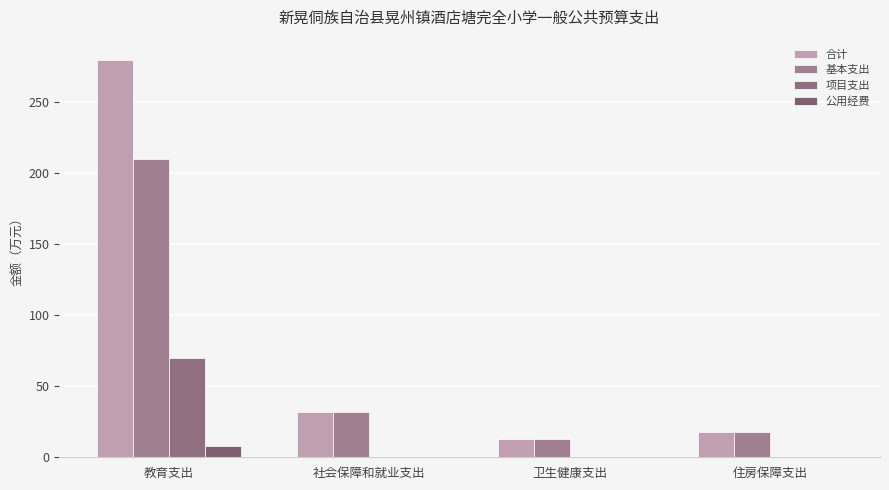

Reading right to left, transcribe all the data shown in this chart.

合计: 住房保障支出=18.1	卫生健康支出=12.8	社会保障和就业支出=32.0	教育支出=279.9
基本支出: 住房保障支出=18.1	卫生健康支出=12.8	社会保障和就业支出=32.0	教育支出=210.0
项目支出: 住房保障支出=0.0	卫生健康支出=0.0	社会保障和就业支出=0.0	教育支出=69.9
公用经费: 住房保障支出=0.0	卫生健康支出=0.0	社会保障和就业支出=0.0	教育支出=8.0